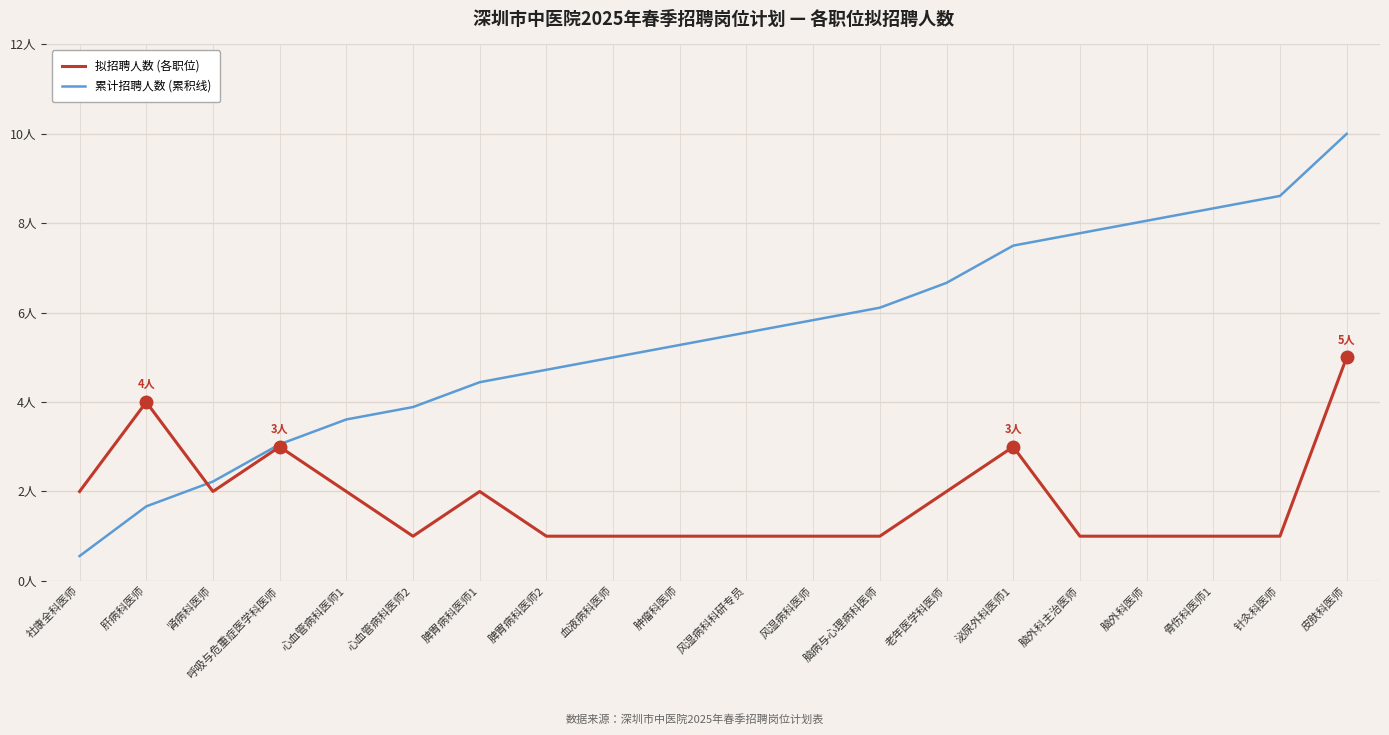

Does the chart display data point markers on the line(s)?

No